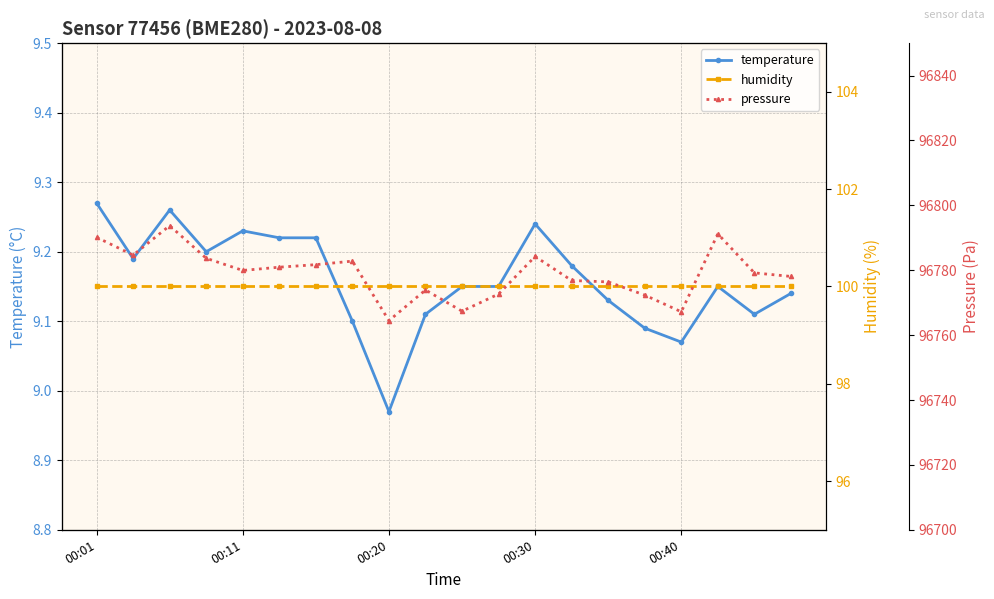

Where is pressure nearest to the value 96779?

18